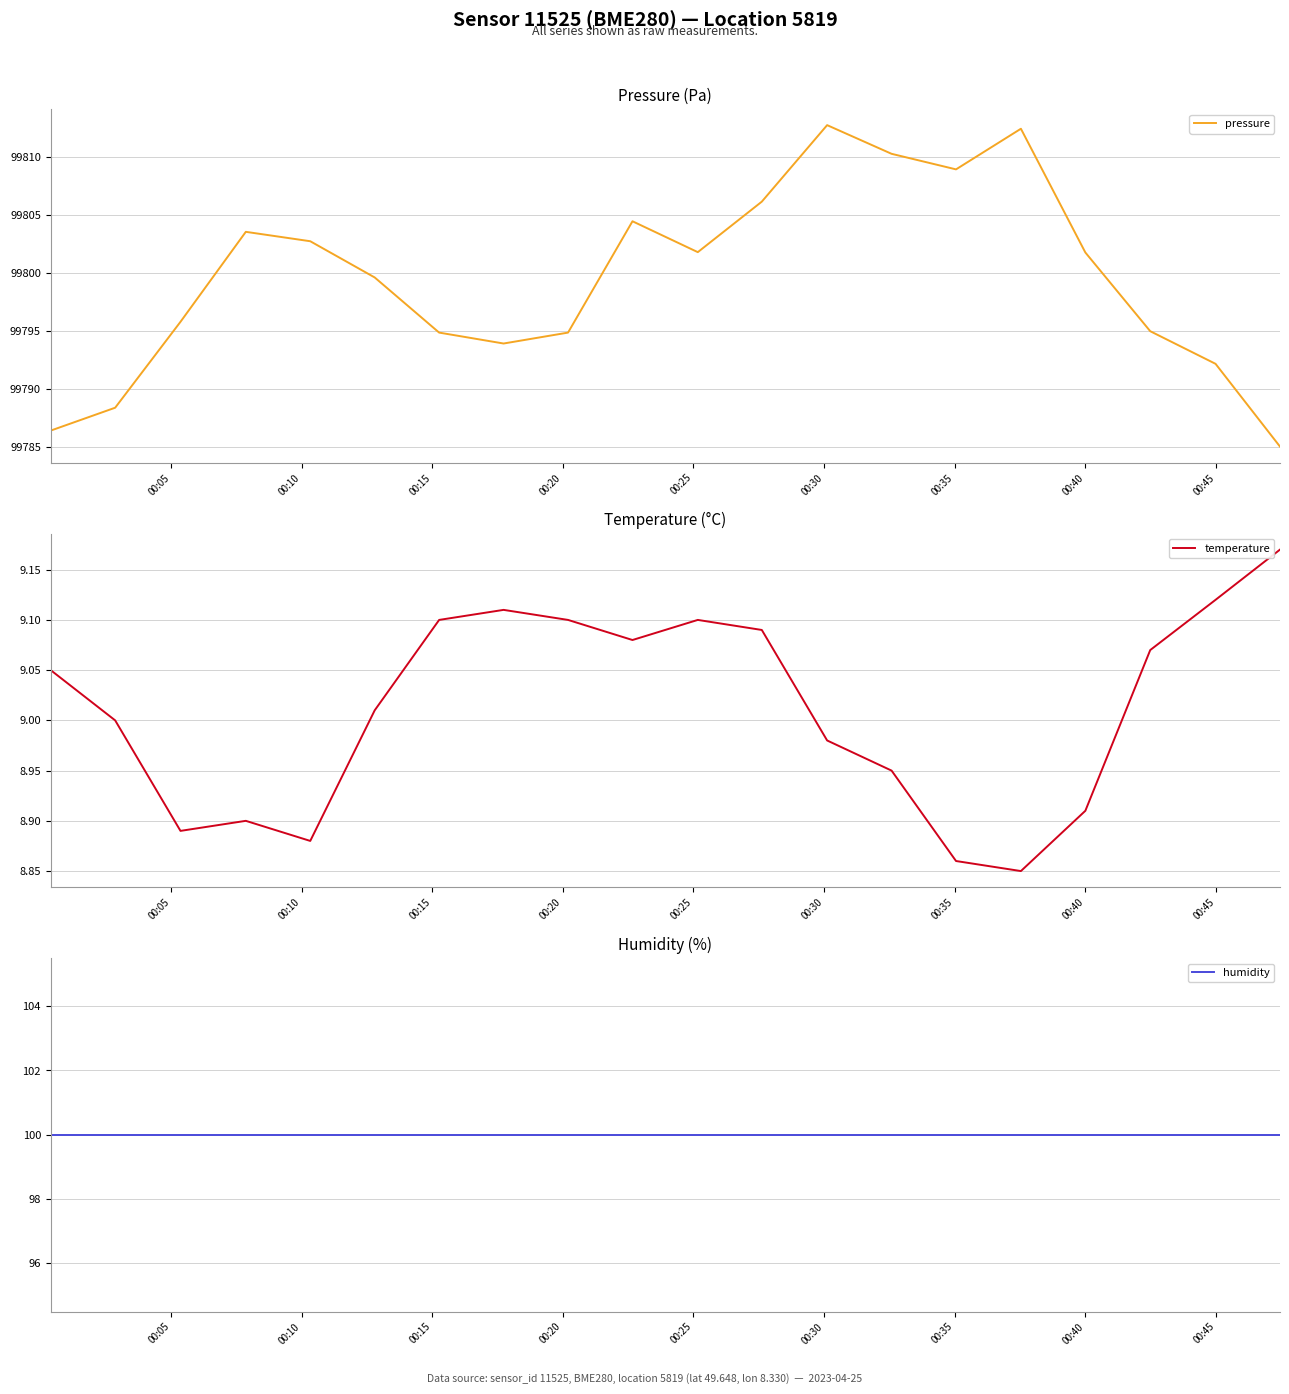

What is the minimum value for pressure?

99785.1